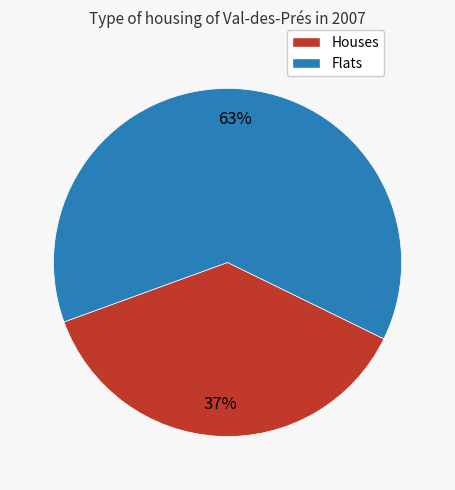

Does any single category account for the majority?

Yes